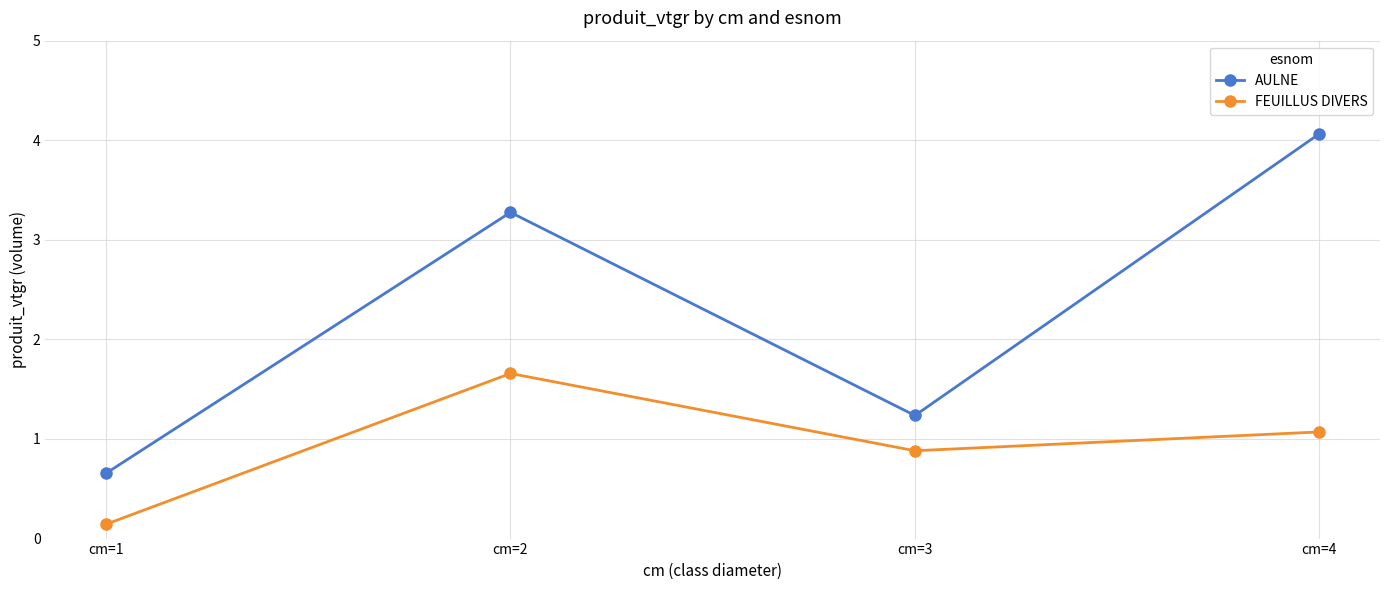

At cm=1, list the series in order from largest to smallest.

AULNE, FEUILLUS DIVERS